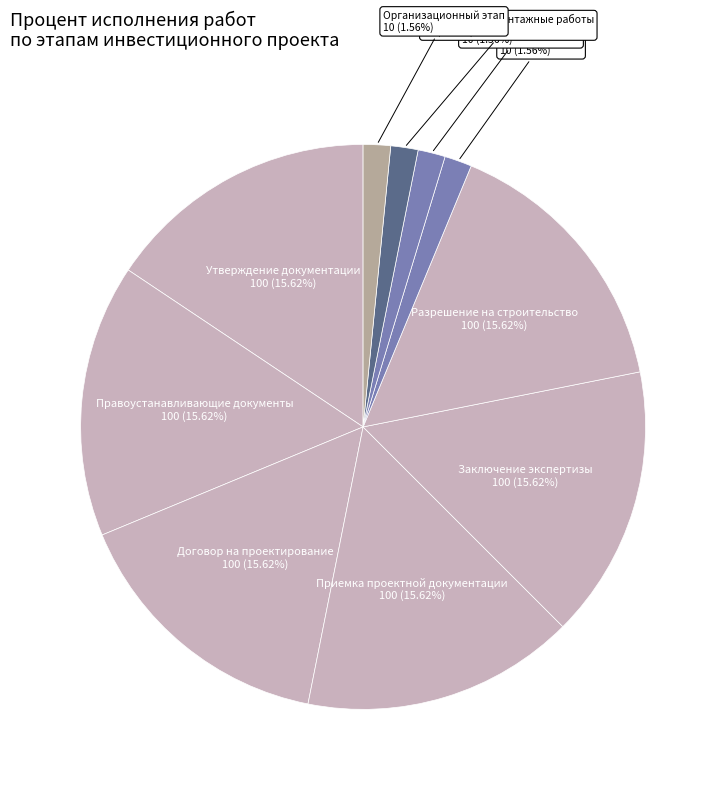

Which slice is the smallest?

Предпроектный и проектный этап